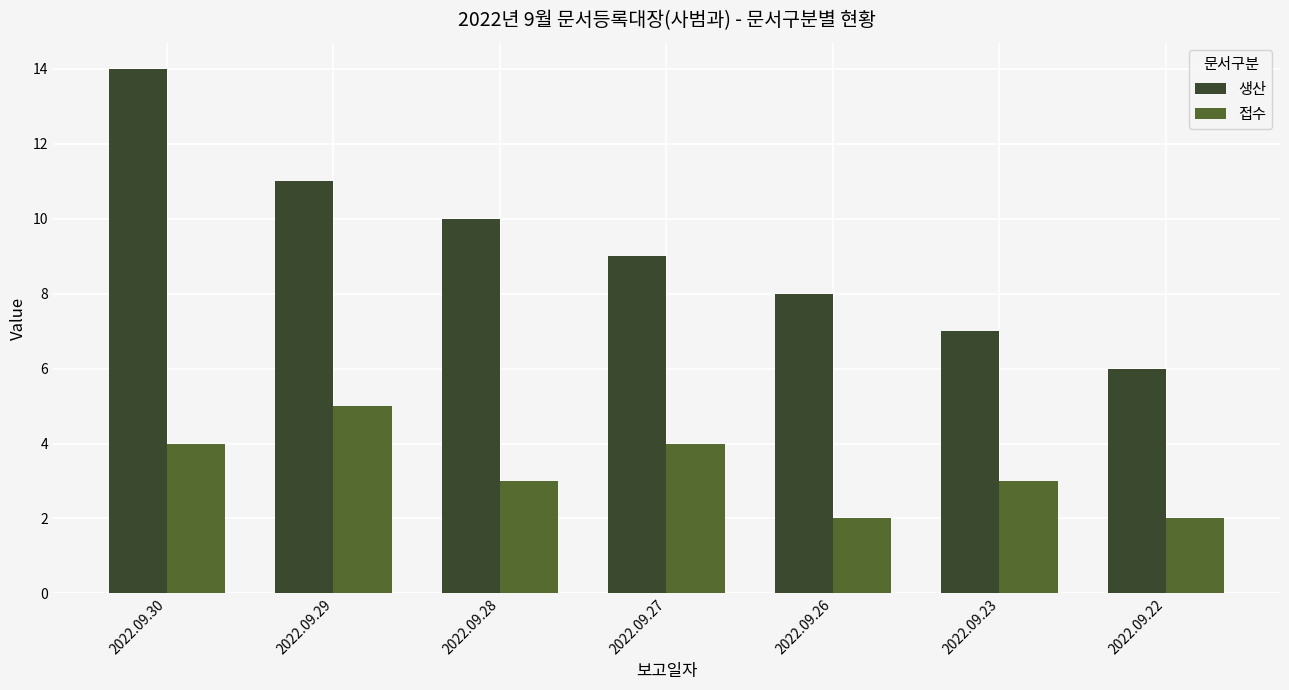

What is the sum of the 접수 values at 2022.09.27 and 2022.09.29?

9